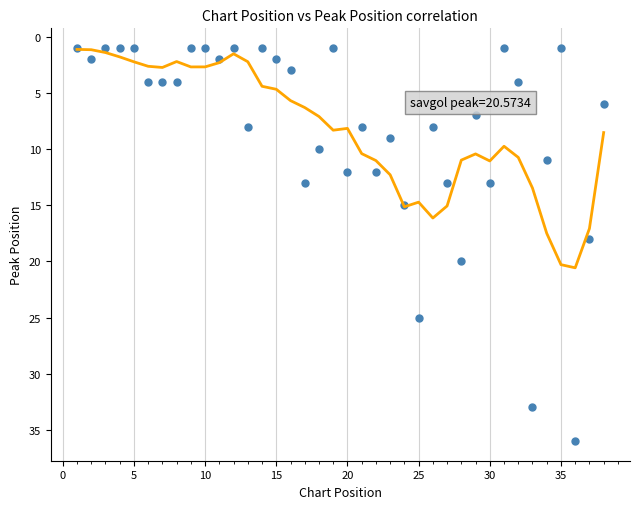

What is the range of Y values (max minus min)?

35